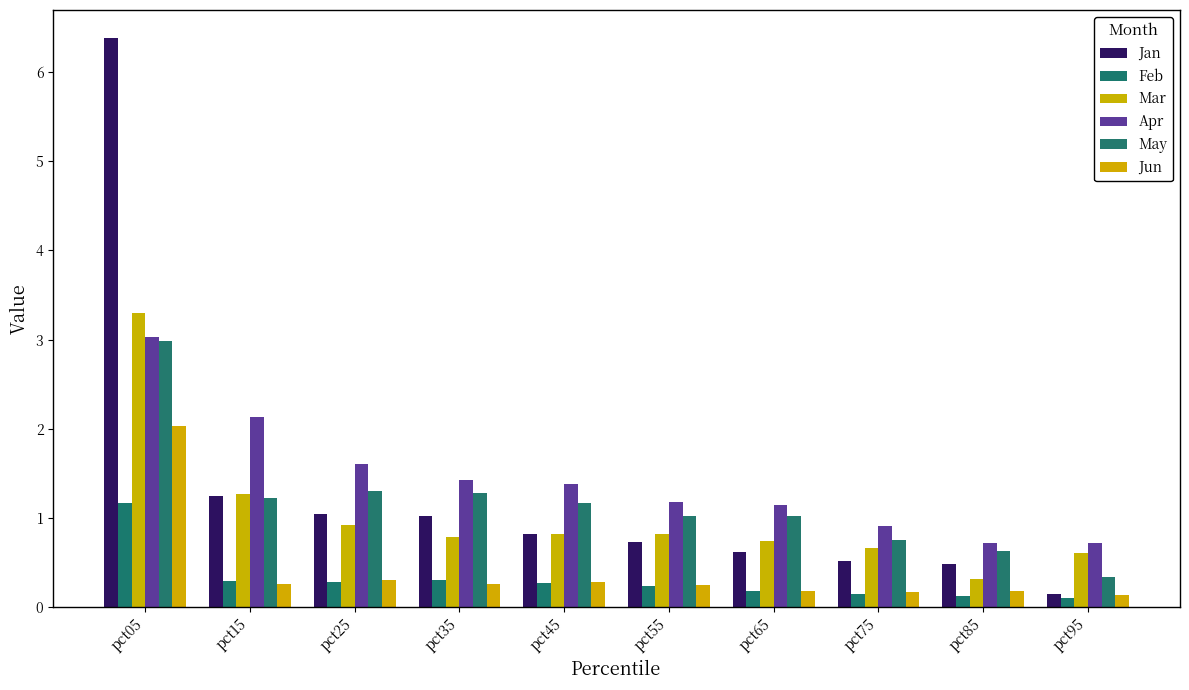

What is the lowest value of the Jun series?

0.1